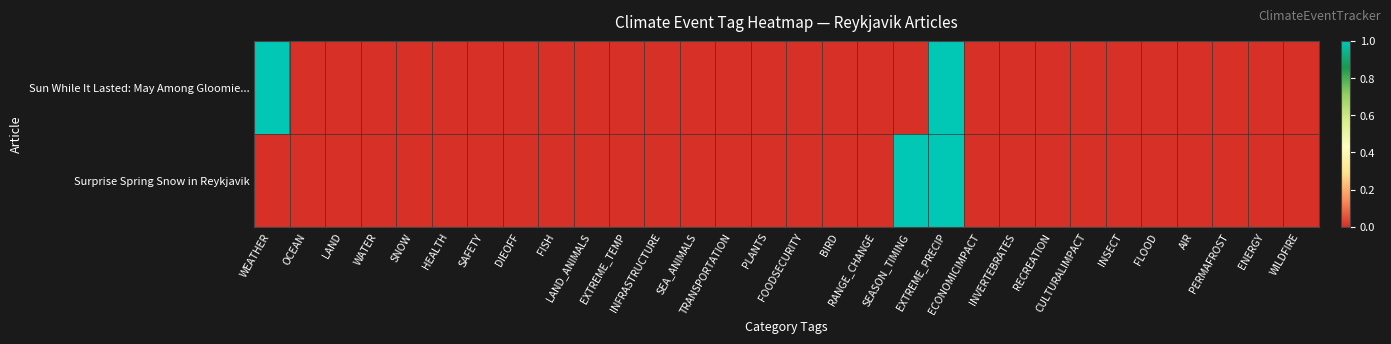

How many categories are shown in the chart?

30